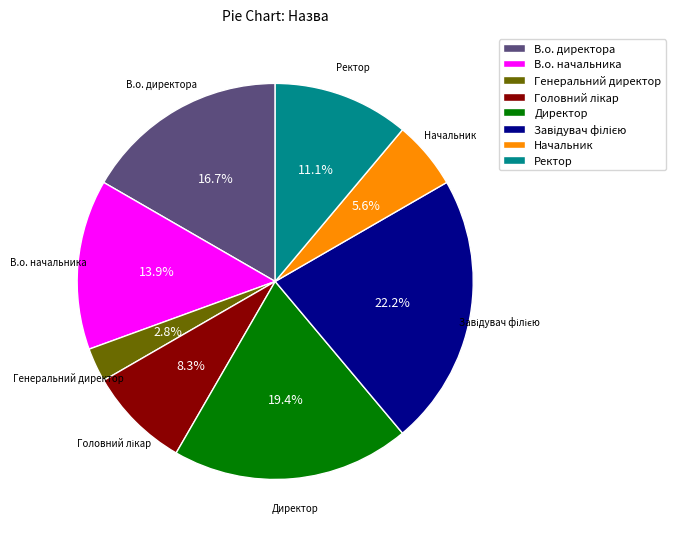

Does any single category account for the majority?

No